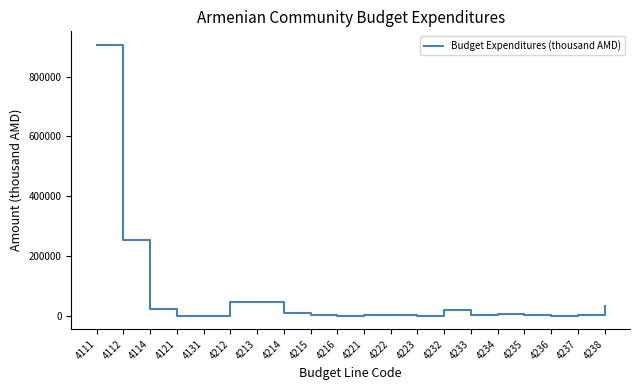

What is the change in value from 4121 to 4238?

+33500